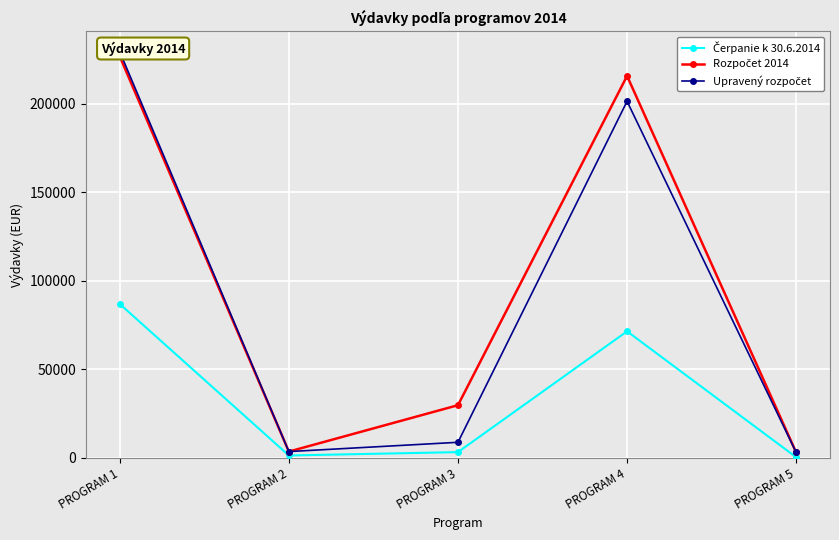

Where does the Čerpanie k 30.6.2014 series first go above 3191?

PROGRAM 1